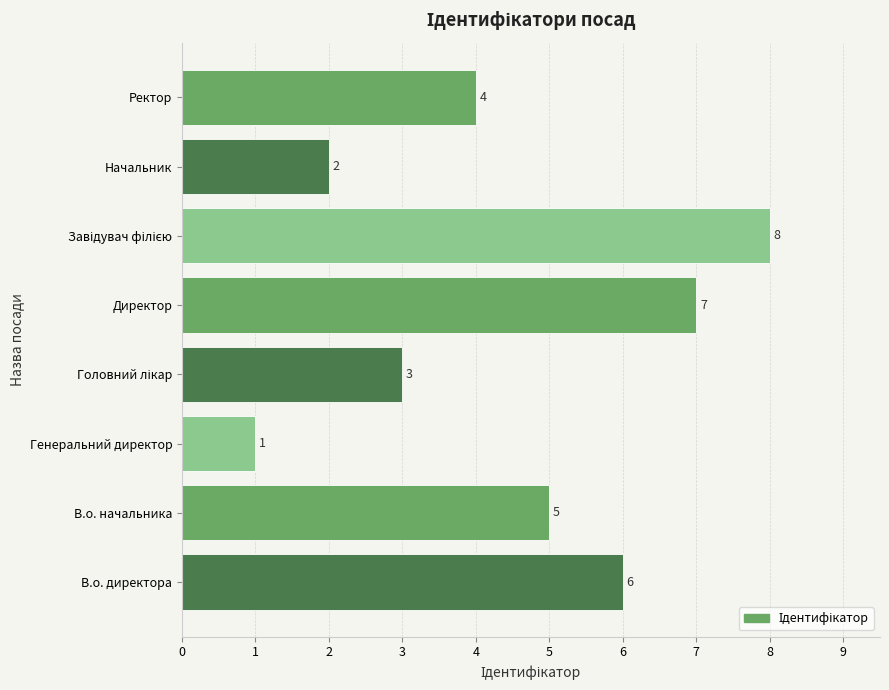

Reading bottom to top, what are all the values shown in this chart?

6	5	1	3	7	8	2	4